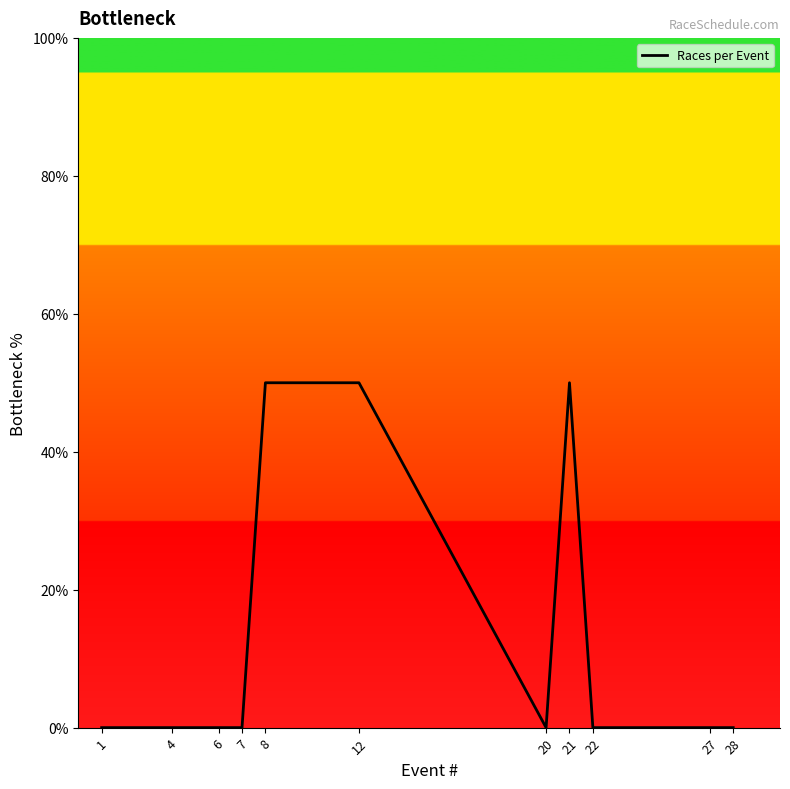

How many lines are shown in the chart?

1